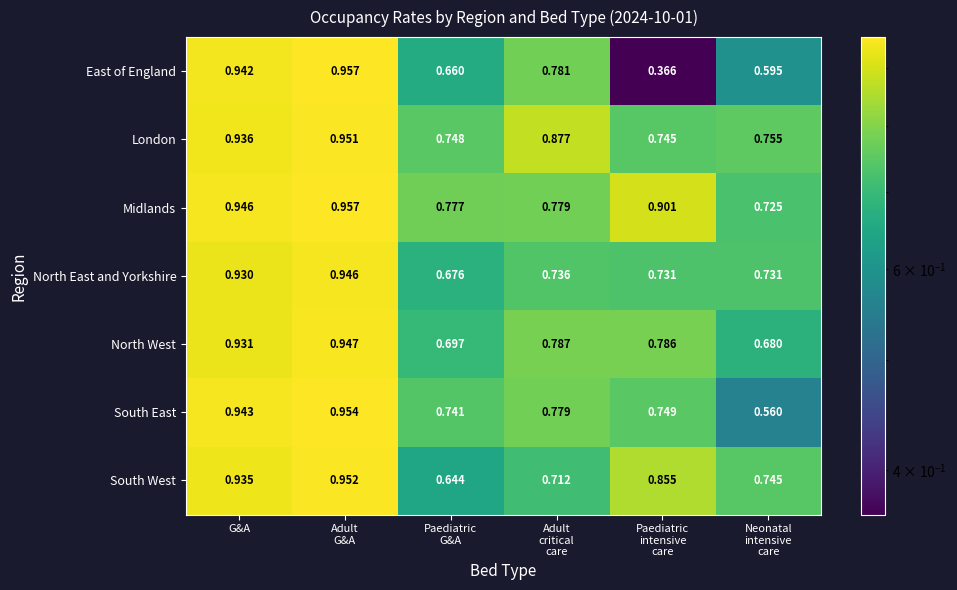

How many categories are shown in the chart?

6